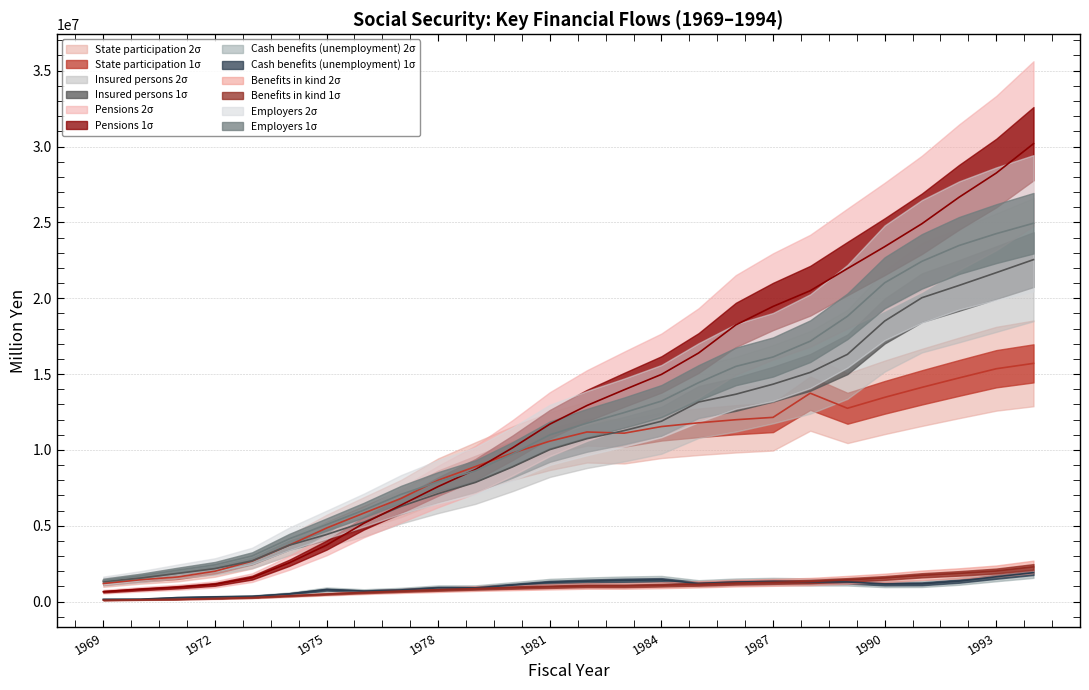

What is the greatest value displayed?

30186876.7